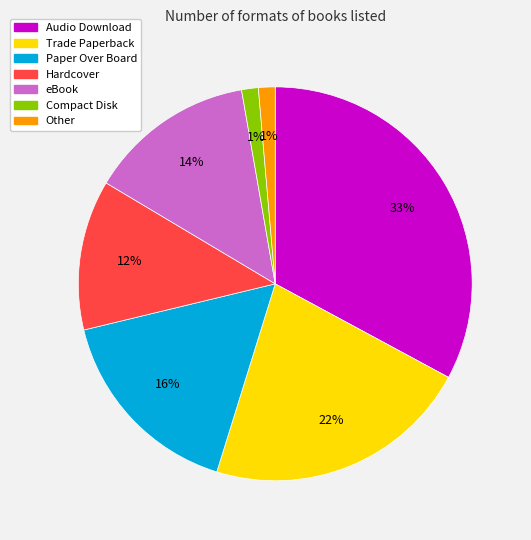

To the nearest percent, what is the difference between the Audio Download and Compact Disk slice percentages?

32%